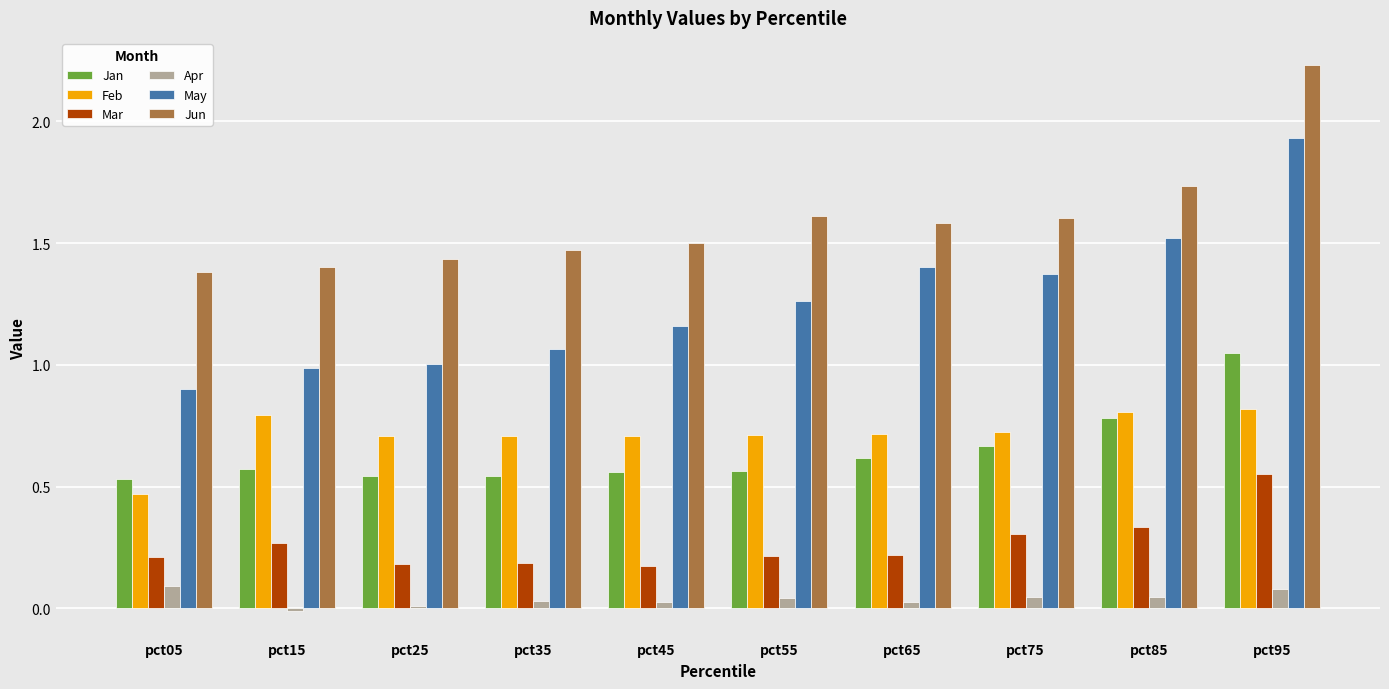

Is it true that Jan equals 0.4 at pct95?

False